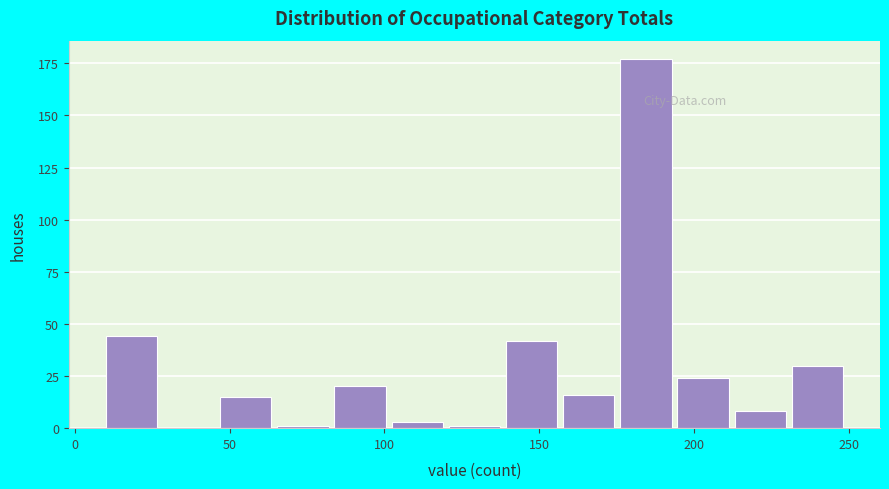

Read against the x-axis, roughly where is the centre of the tallest bar?

185